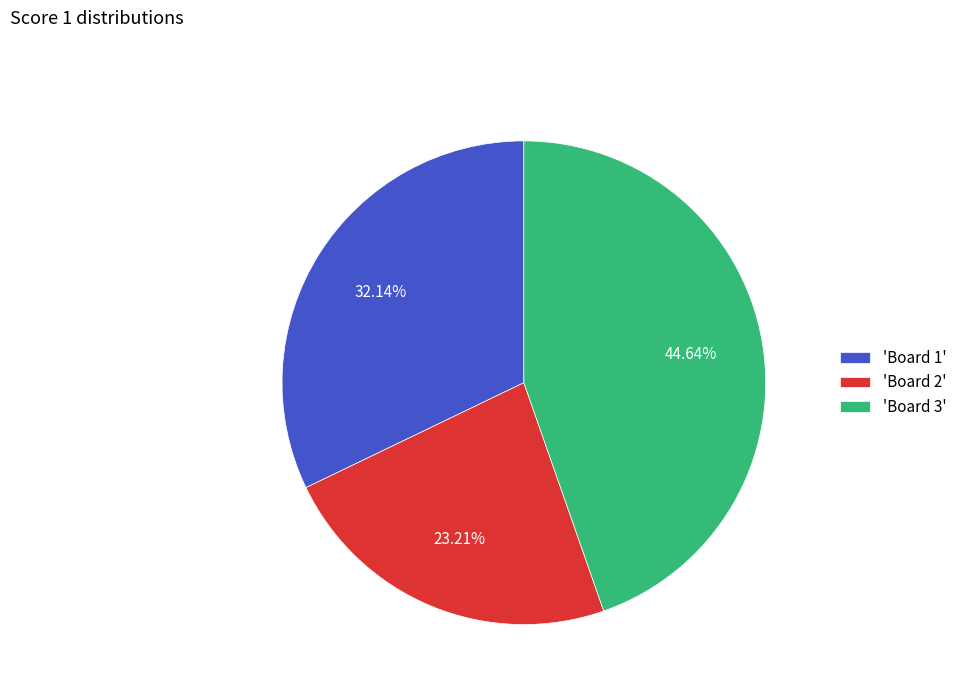

What is the ratio of the value at 'Board 3' to the value at 'Board 2'?

1.9